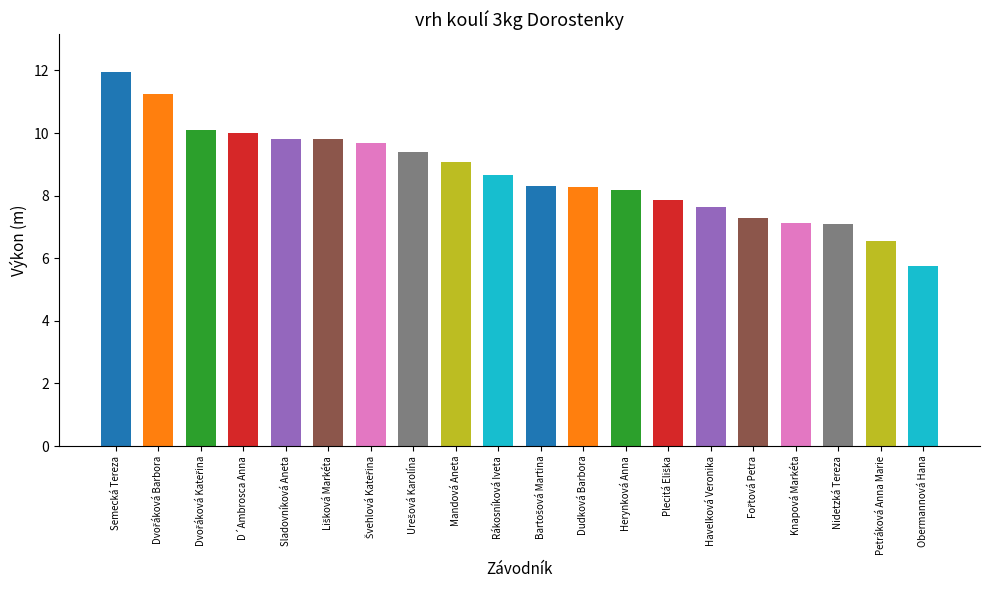

At which category does the chart reach its minimum across all series?

Obermannová Hana